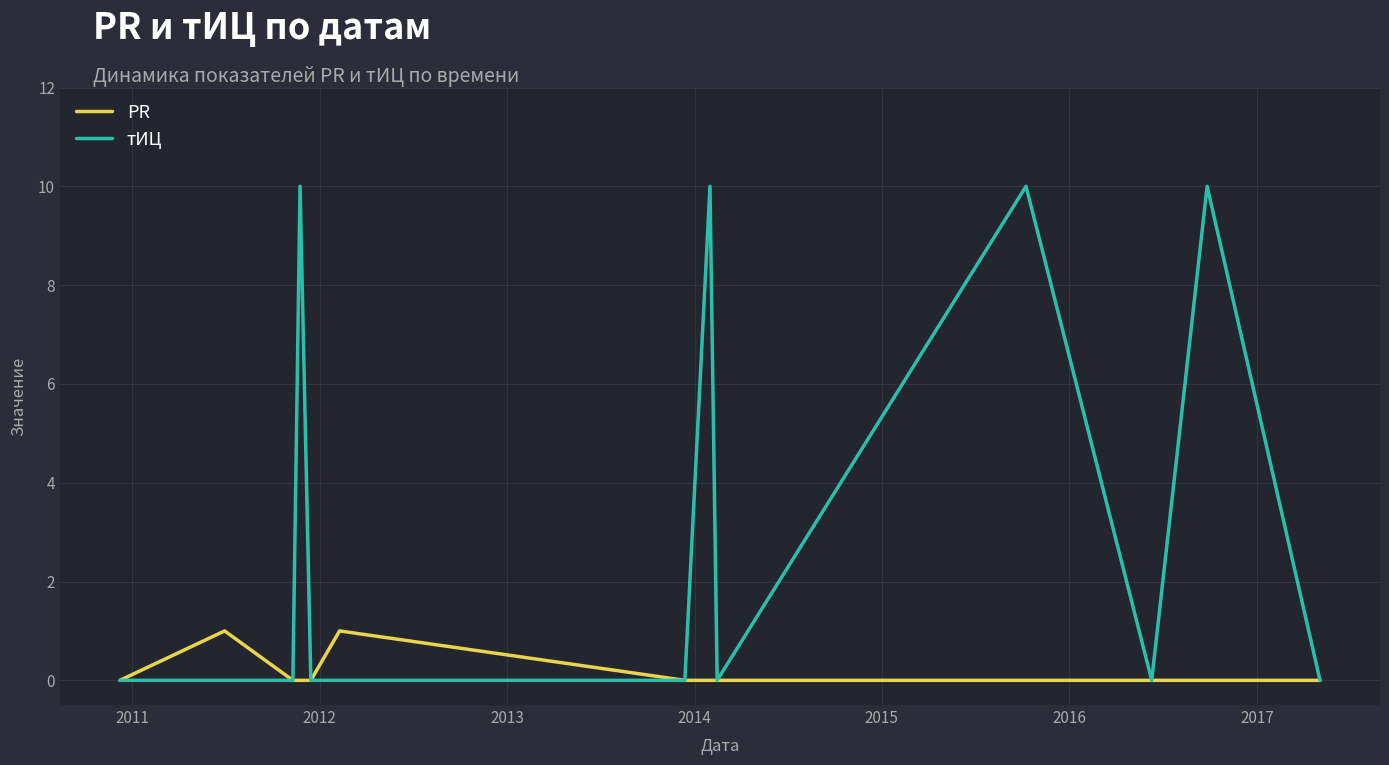

List the series in order of their overall mean, highest first.

тИЦ, PR